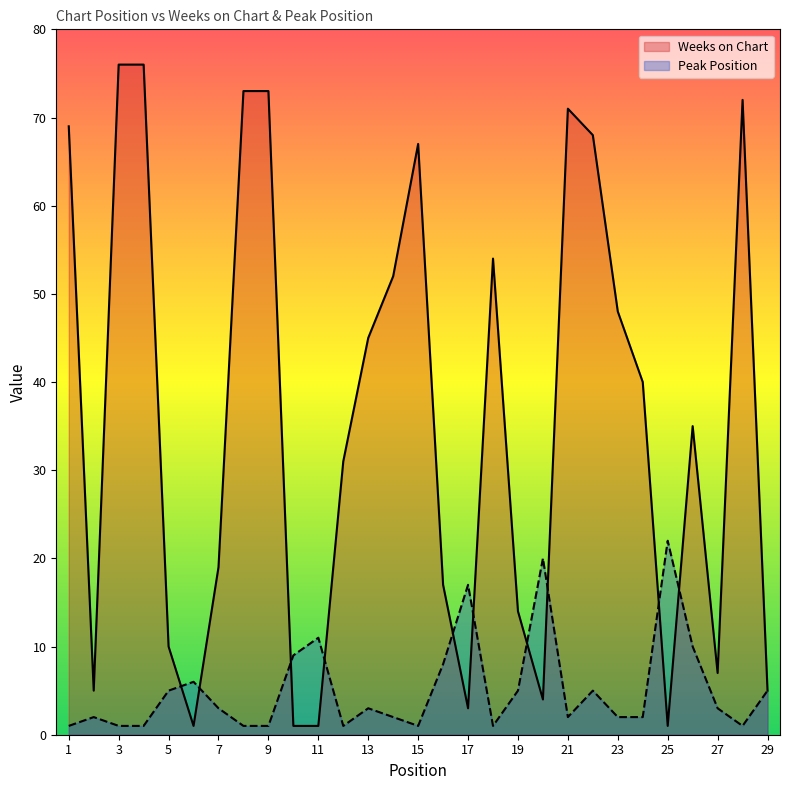

At how many categories does at least one series exceed 25?

16